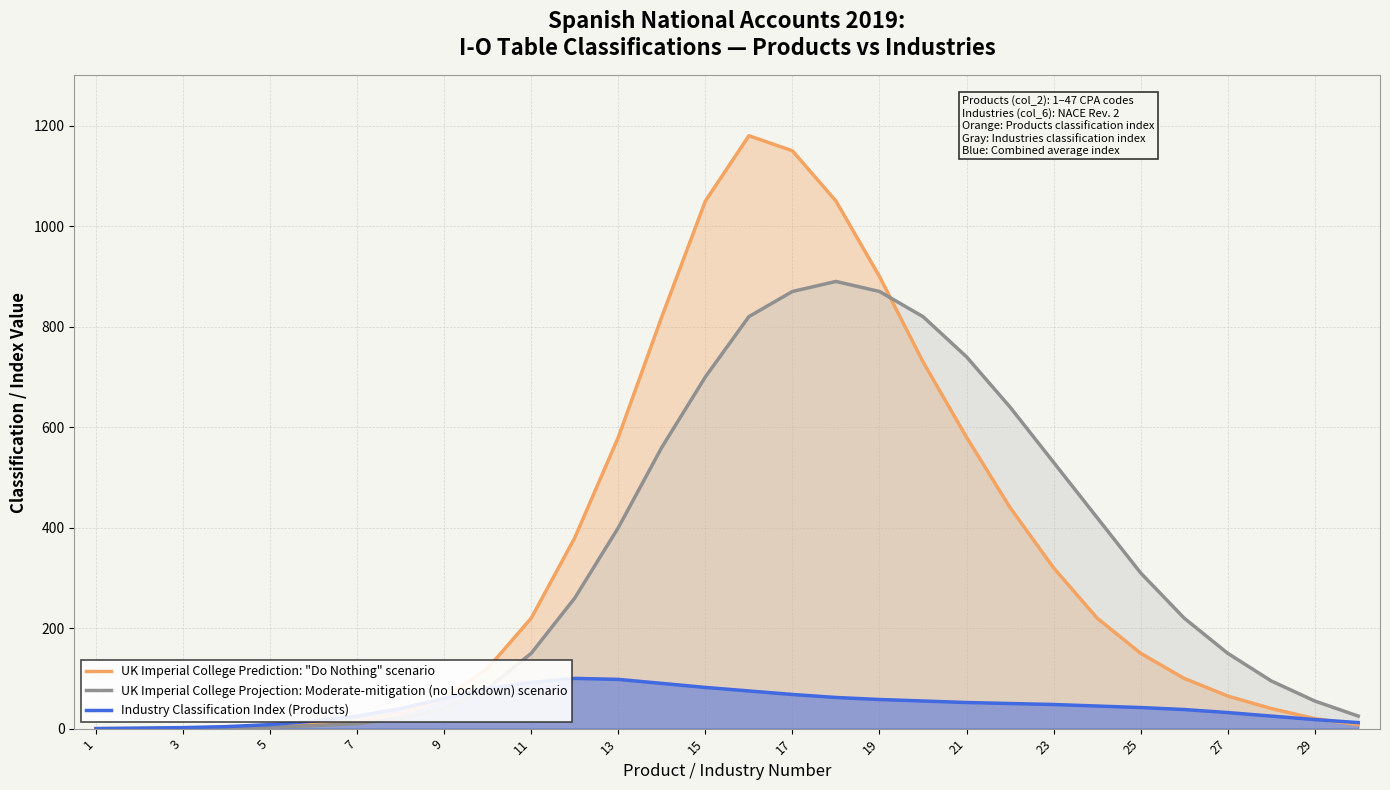

Where does the Industry Classification Index (Products) series first go above 48?

9